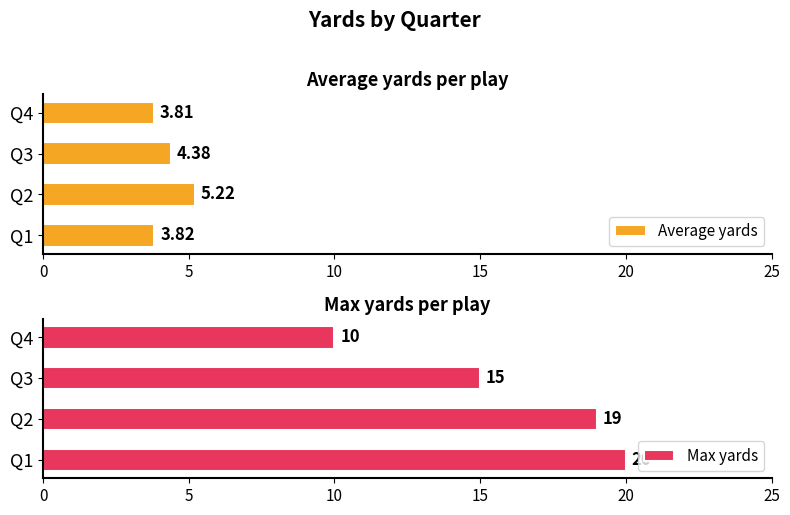

Which series has the widest spread of values?

Max yards